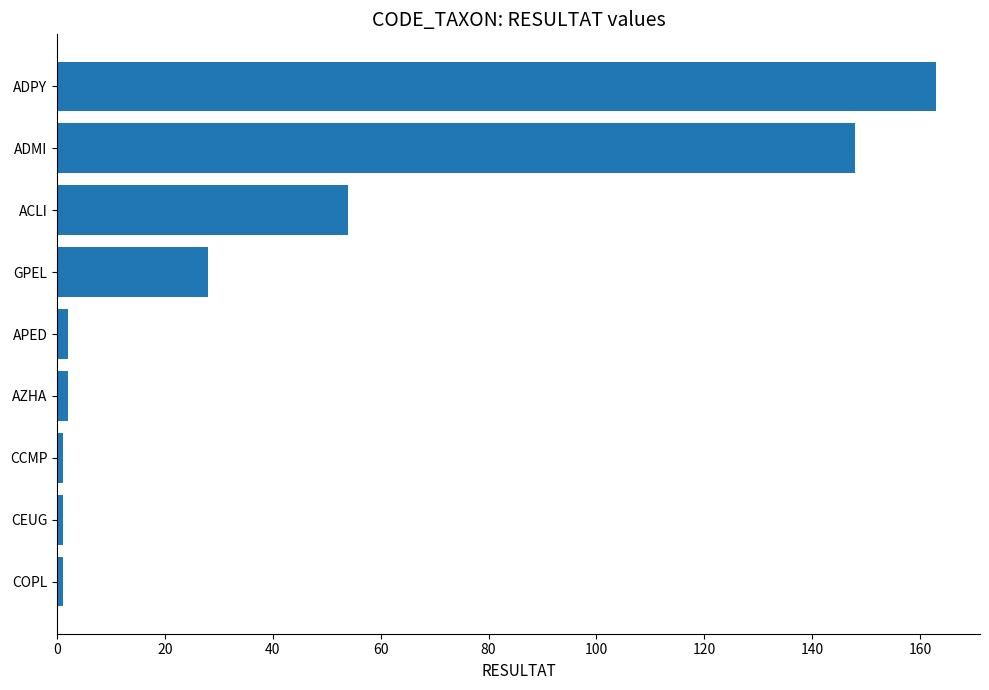

Is it true that the value at ADPY is 290?

False